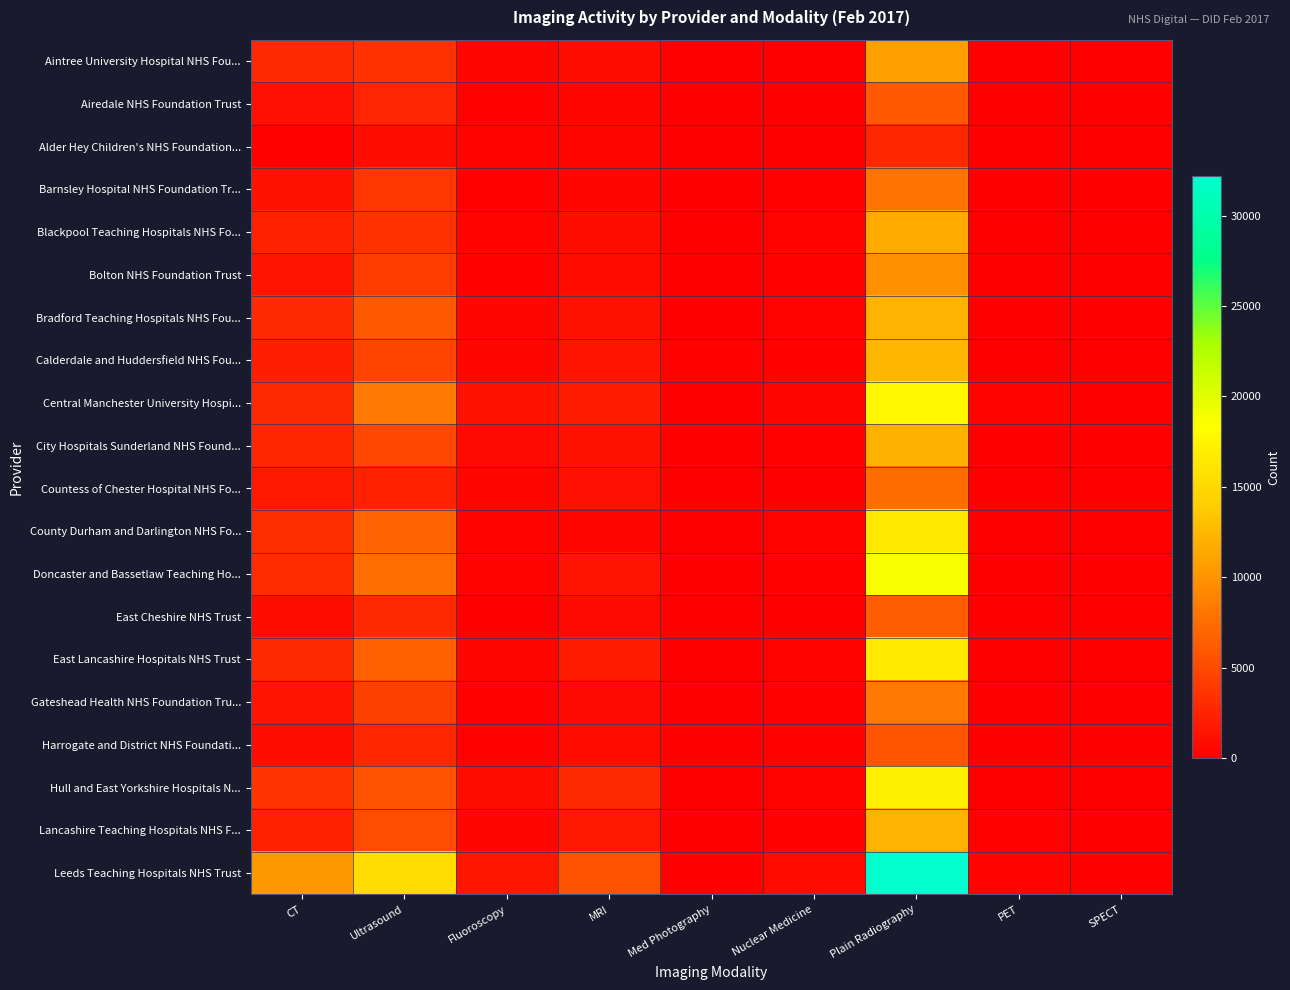

Which series has the widest spread of values?

Leeds Teaching Hospitals NHS Trust